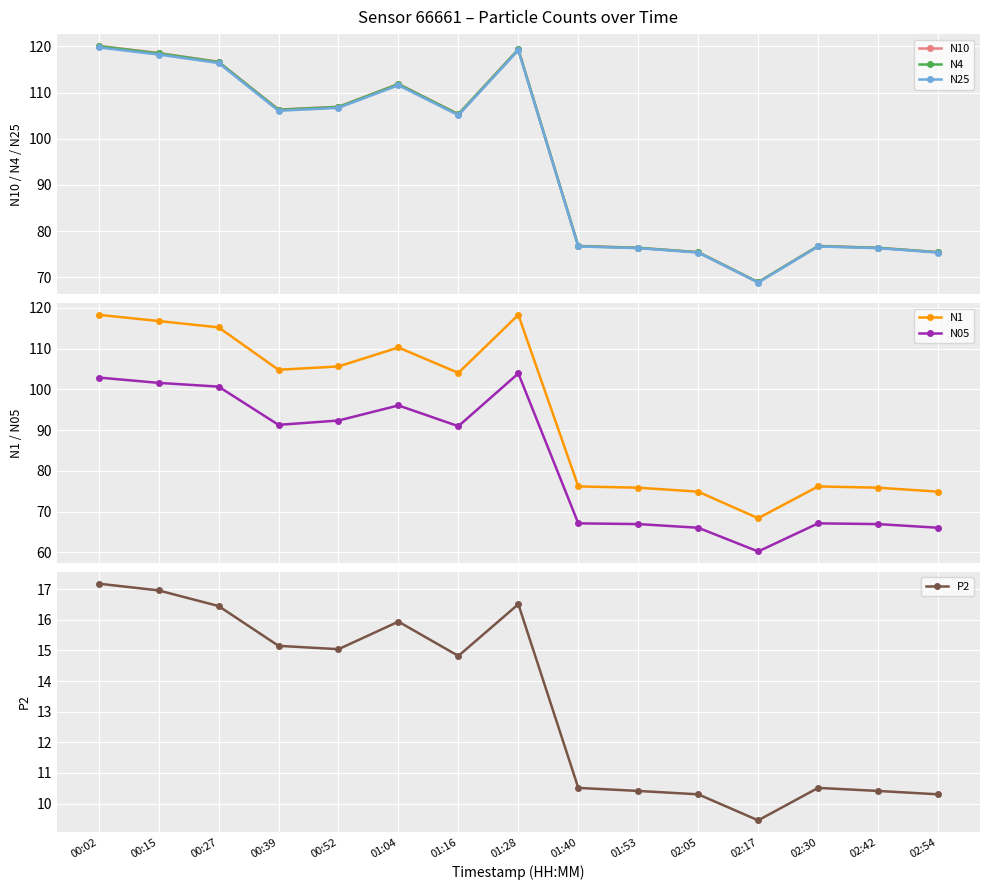

Is it true that N4 equals 195.7 at 00:15?

False